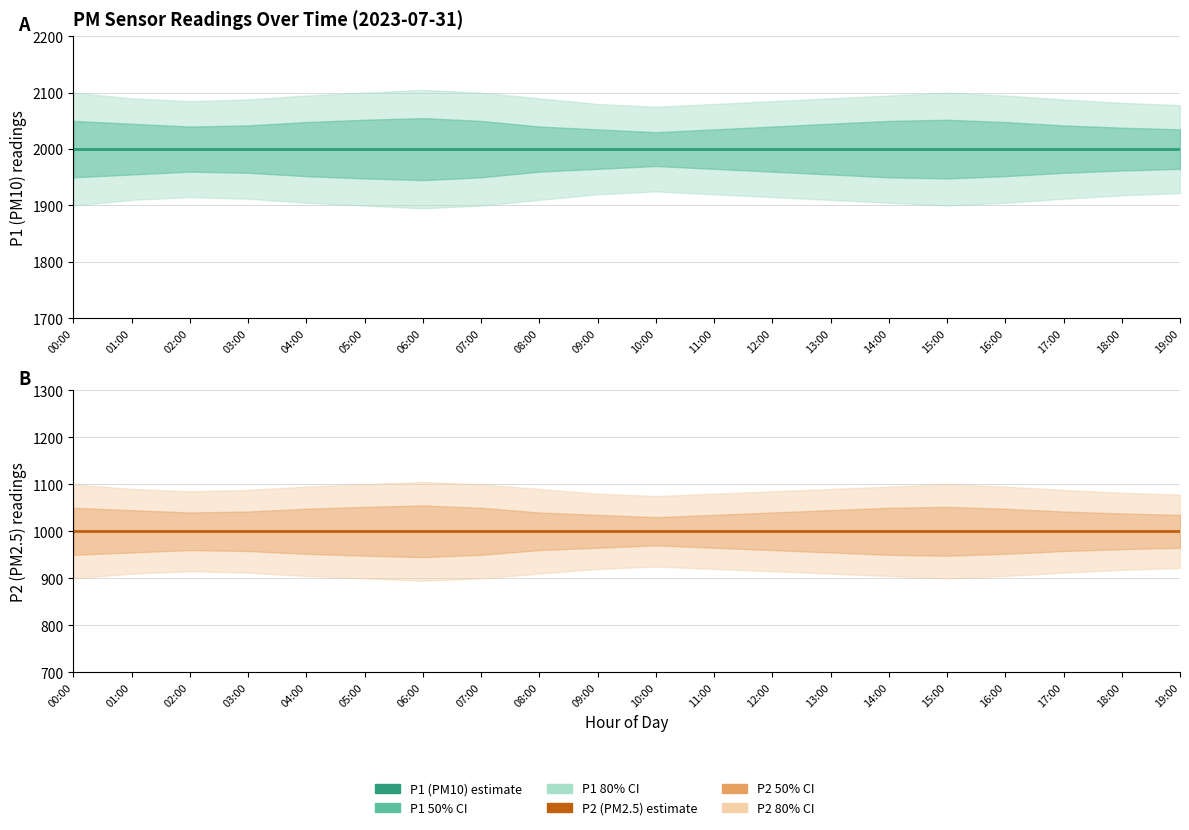

What is the minimum value for P1 (PM10)?

1999.9